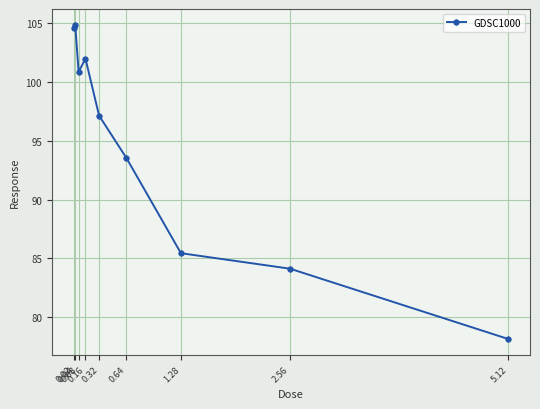

Is this an area chart (filled region under the line)?

No